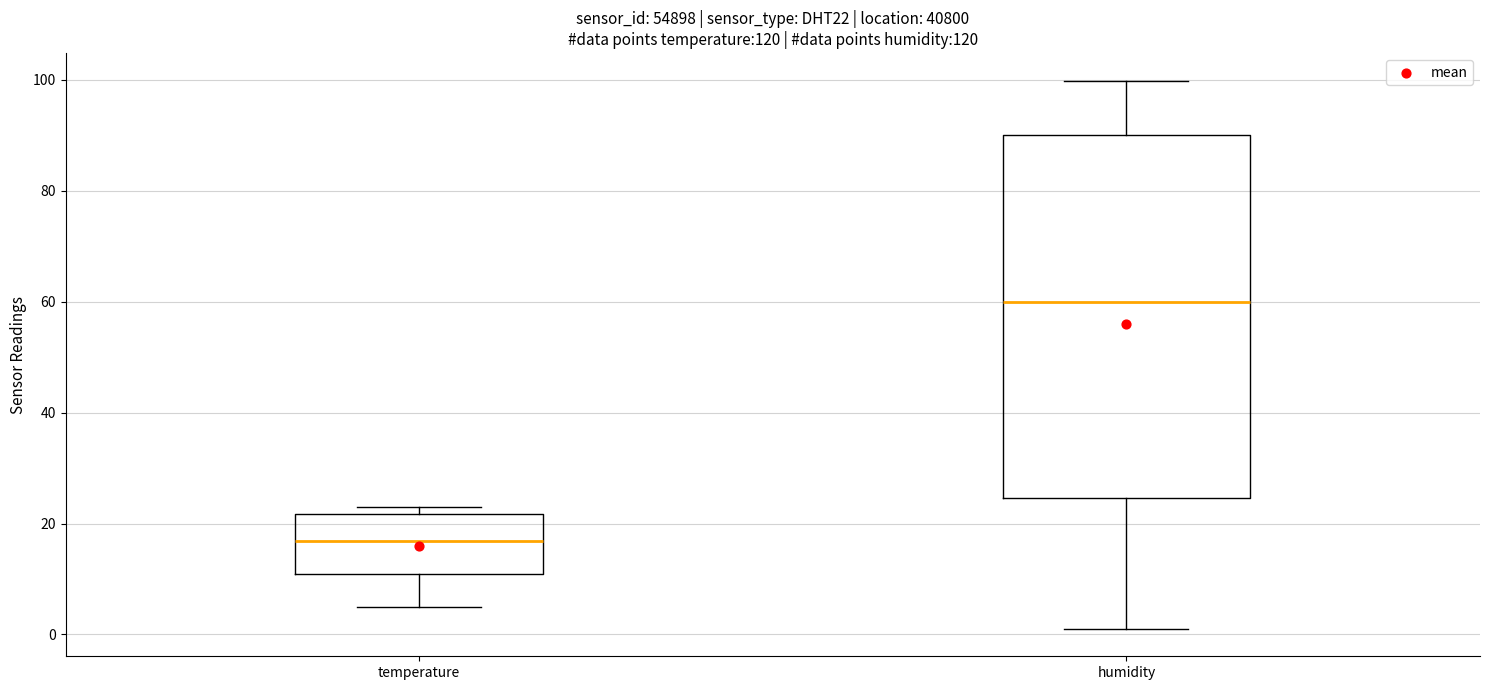

Reading left to right, read every box against the y-axis: the position of its median line, the range the box covers, and the ends of its whiskers. The values are not printed on the chart, so give them approximately, as read against the axis.

temperature: median 16, box 10 to 22, whiskers 4 to 22 (just above the box's upper edge)
humidity: median 60, box 24 to 90, whiskers 2 to 100